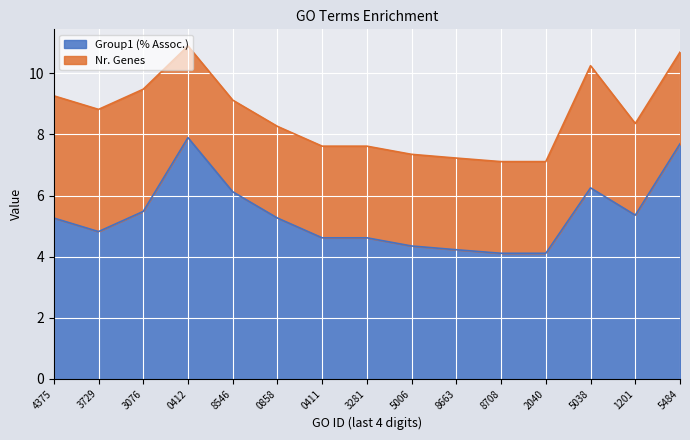

The value of Group1 (% Assoc.) at 2040 is 6.7. True or false?

False